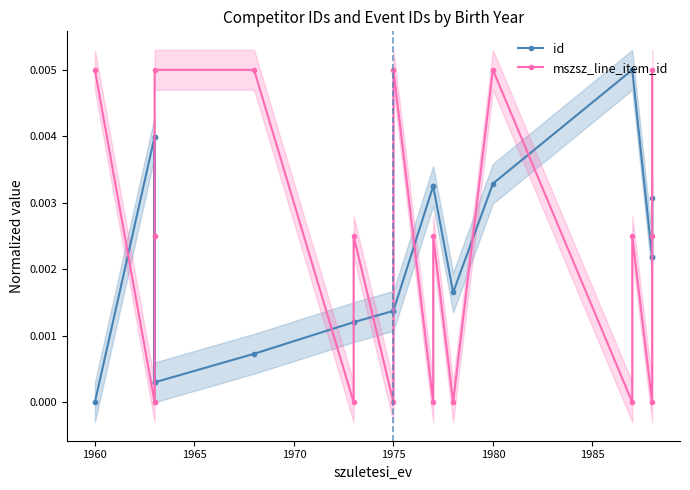

How many lines are shown in the chart?

2